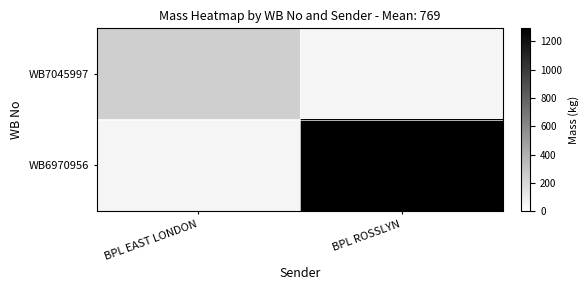

What is the highest value of the WB7045997 series?

245.0